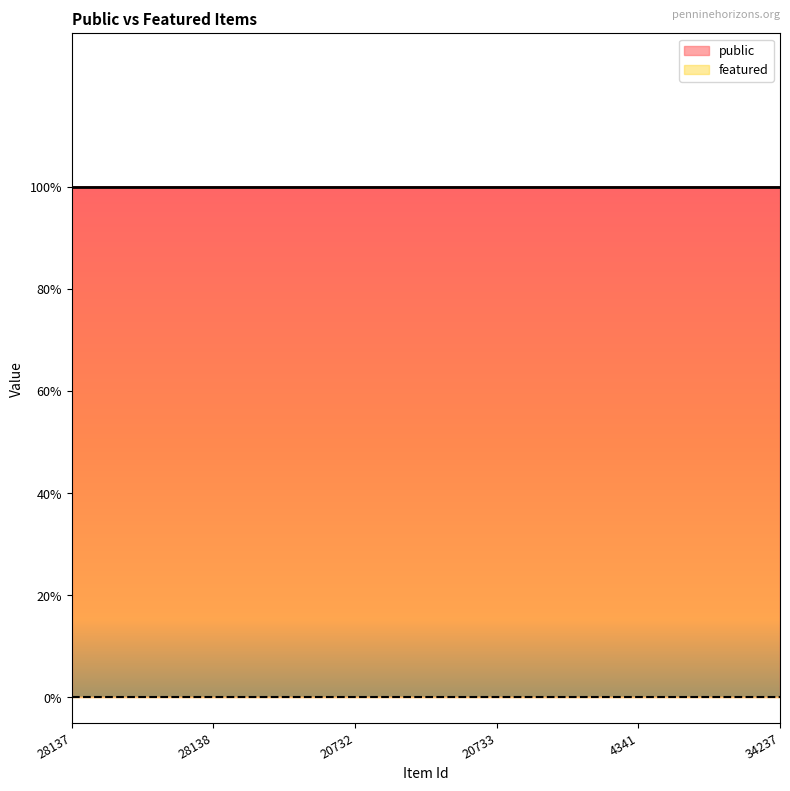

Where is public nearest to the value 1?

28137